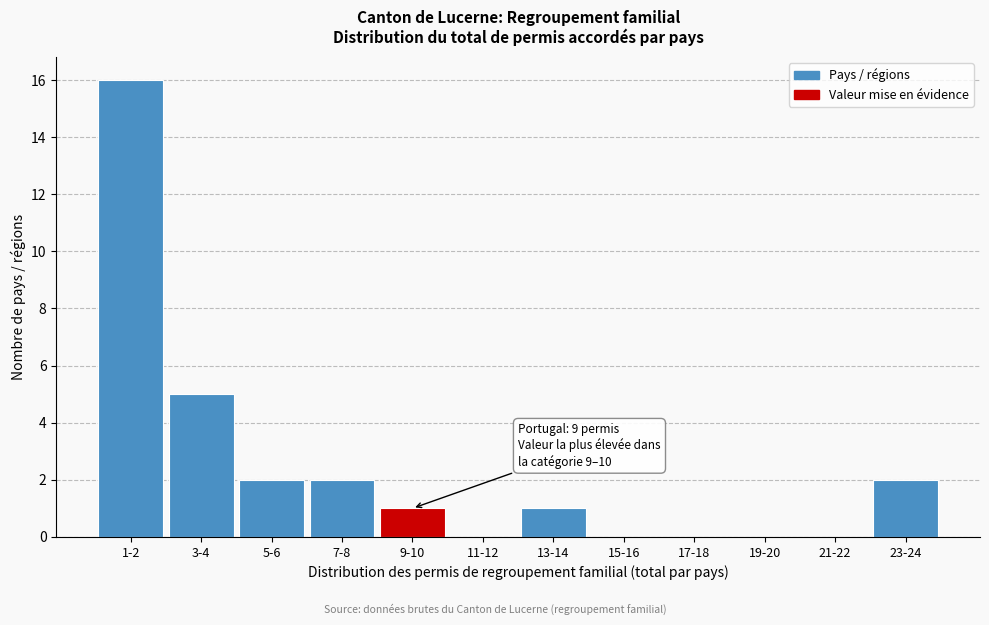

Reading right to left, transcribe all the data shown in this chart.

23-24=2	21-22=0	19-20=0	17-18=0	15-16=0	13-14=1	11-12=0	9-10=1	7-8=2	5-6=2	3-4=5	1-2=16